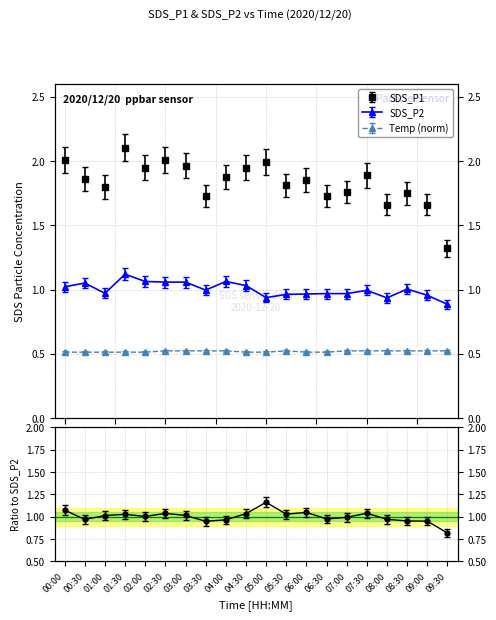

What is the maximum value shown in the chart?

2.1